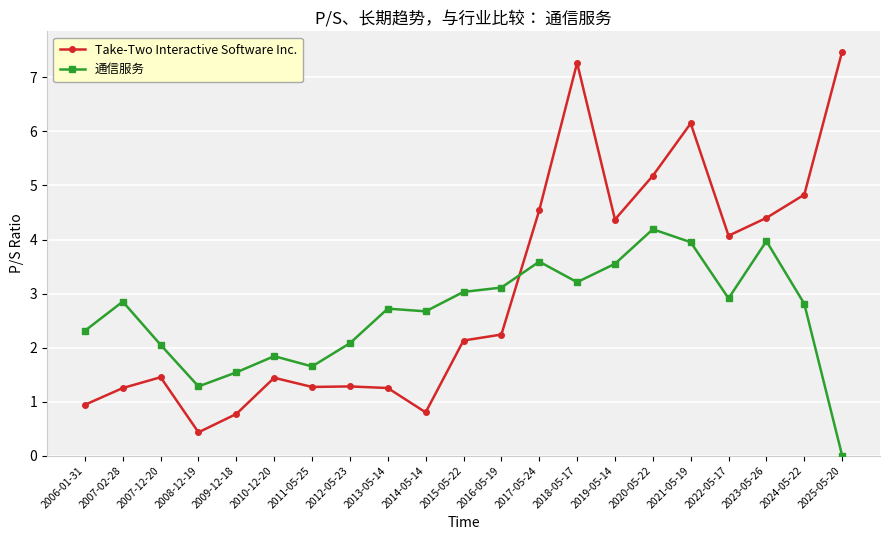

At which category is the sum across all series the highest?

2018-05-17